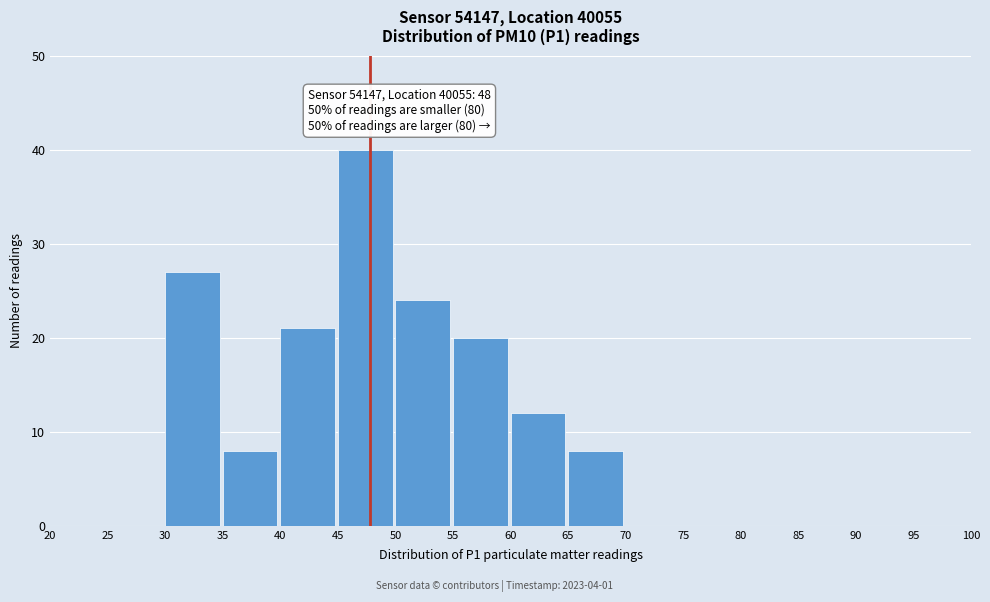

Over which range of the x-axis is the bar tallest?

45 to 50